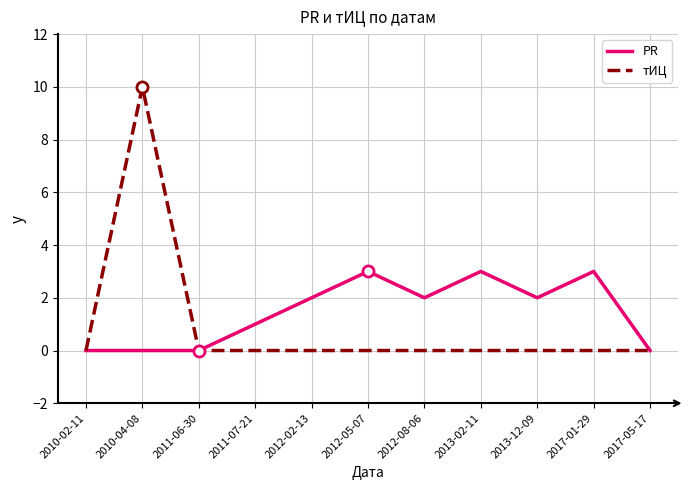

Which series has the widest spread of values?

тИЦ